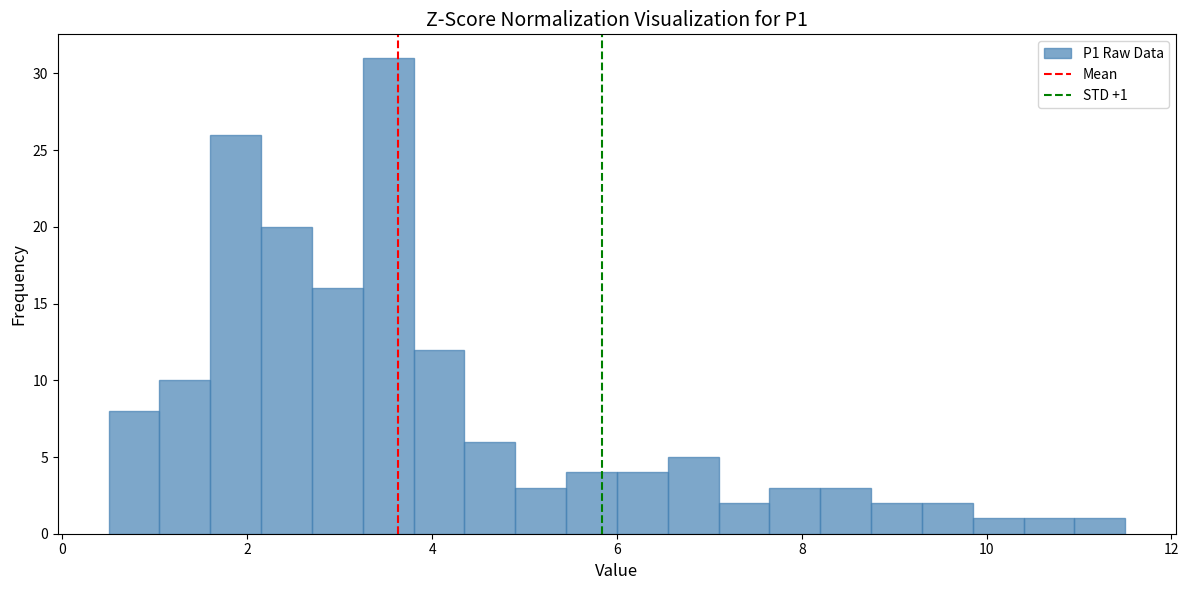

Around what value on the x-axis is the tallest bar? Give the approximate position of its centre, as read against the axis.

3.6